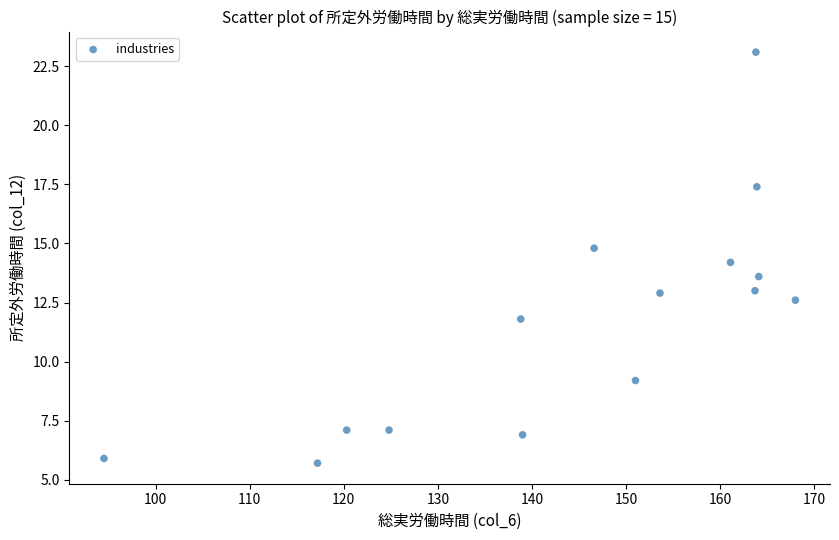

What Y value in the scatter plot is closest to 14?

14.2